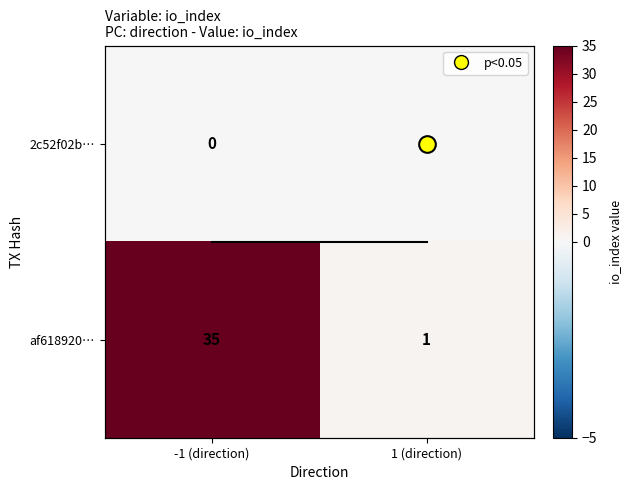

What is the total value across all series at -1 (direction)?

35